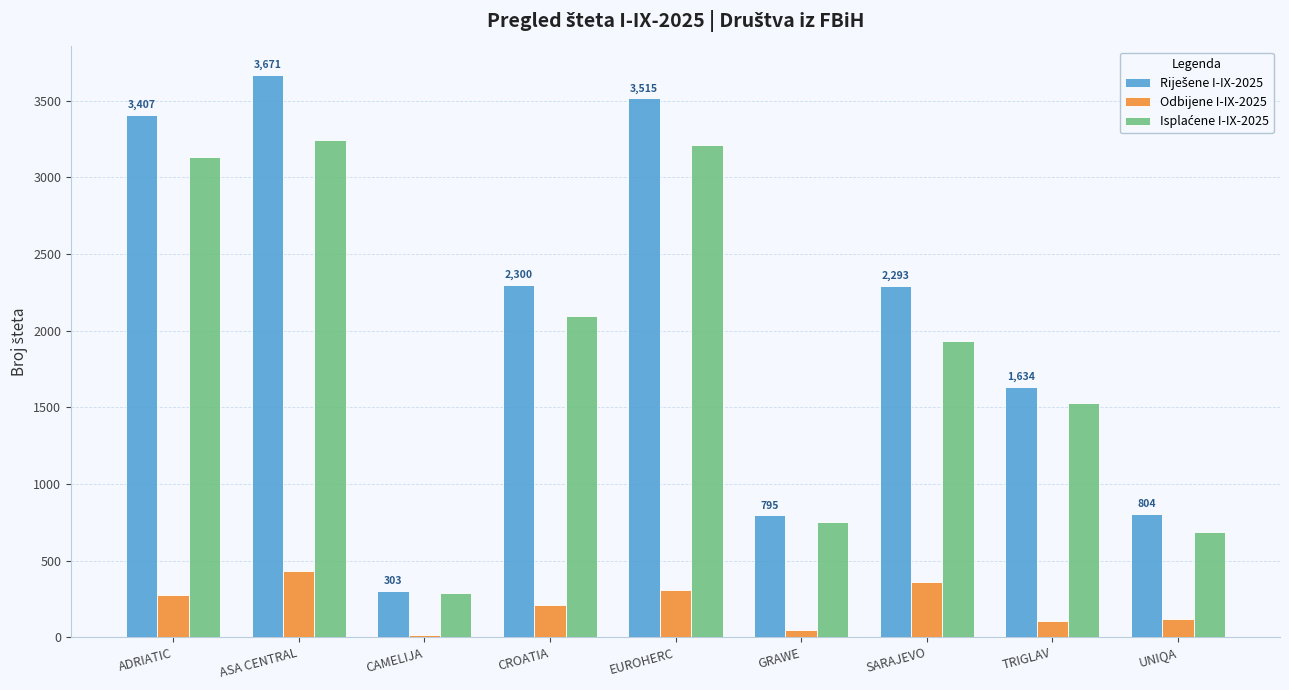

True or false: Odbijene I-IX-2025 has a value of 306 at EUROHERC.

True